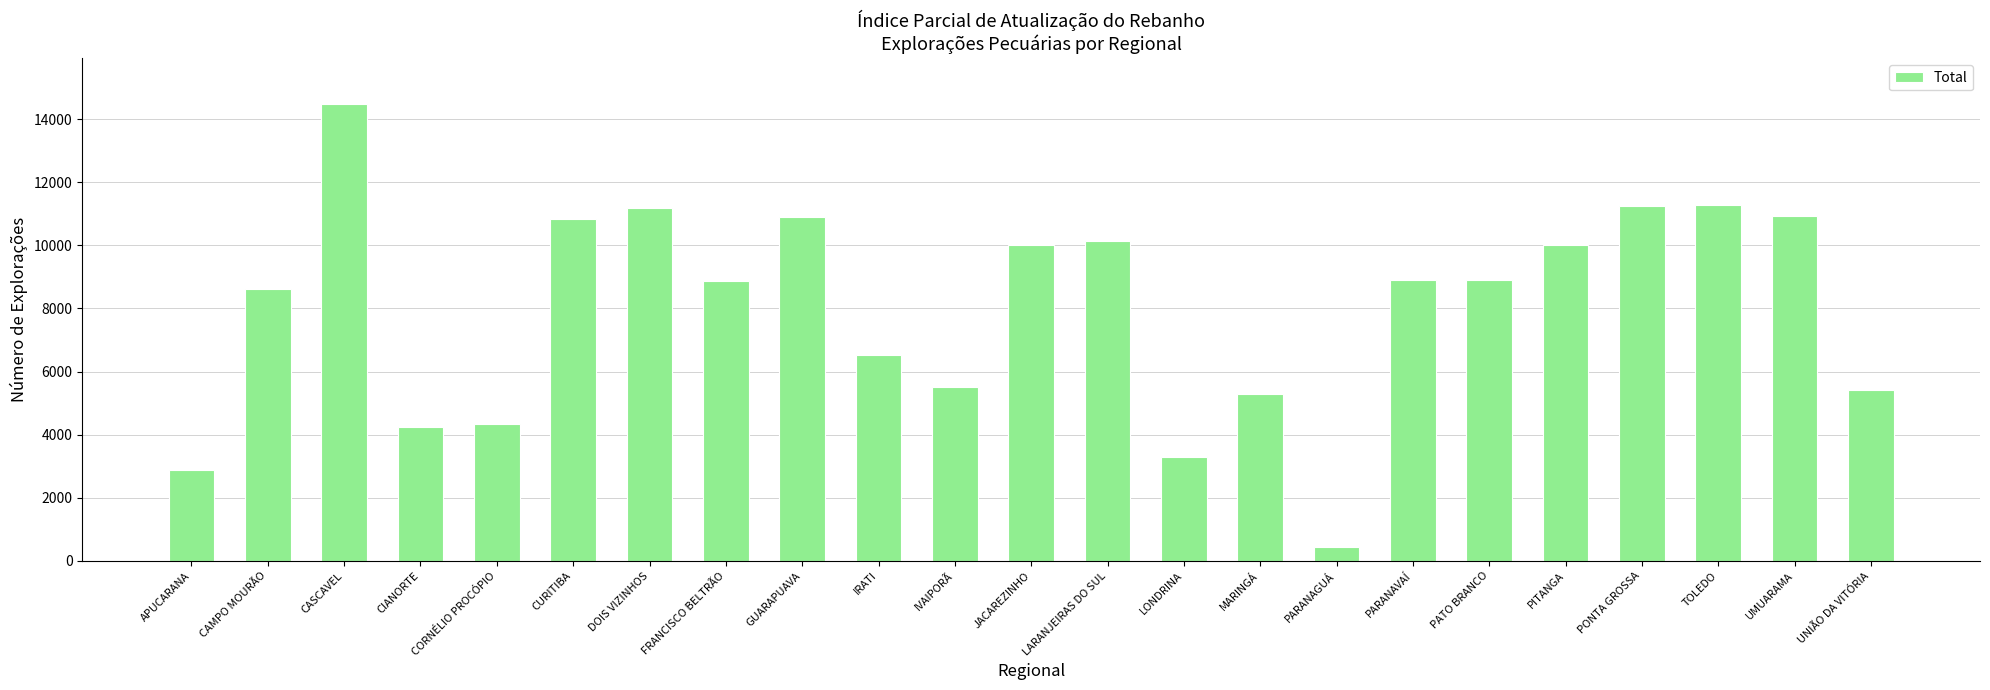

At which label does the data first exceed 8895?

CASCAVEL